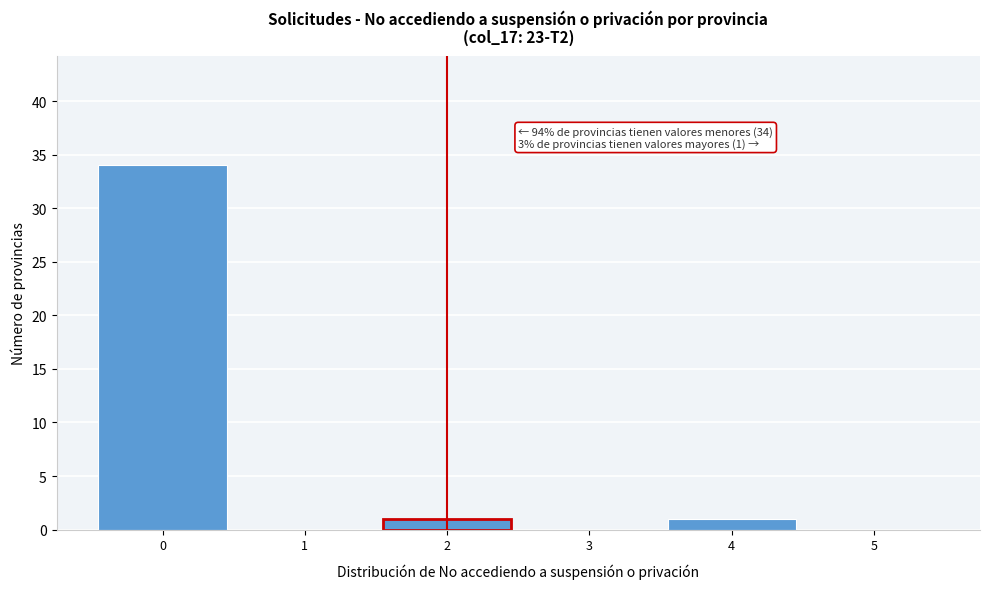

Reading left to right, extract all data points from this chart.

0=34	1=0	2=1	3=0	4=1	5=0